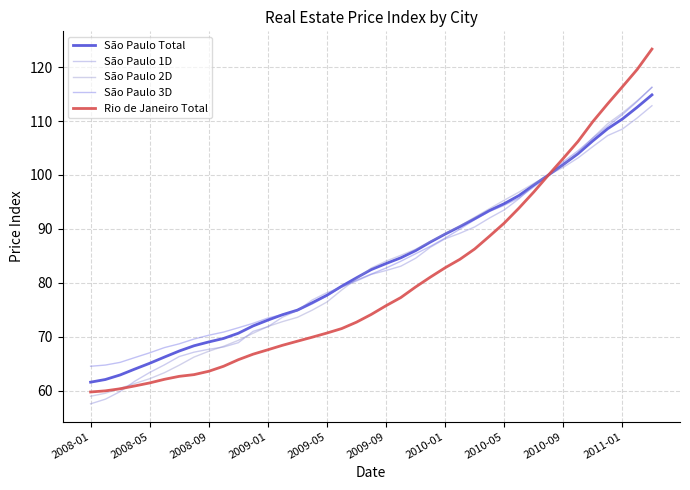

Does the chart have visible grid lines?

Yes